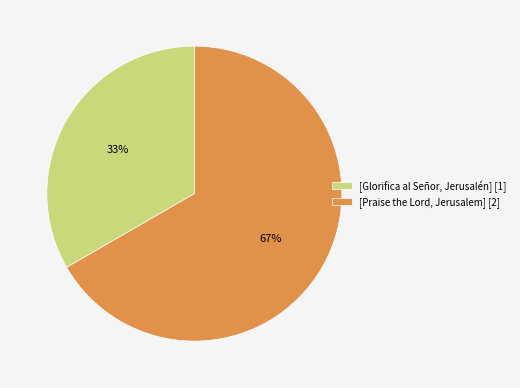

To the nearest percent, what is the combined percentage of [Glorifica al Señor, Jerusalén] and [Praise the Lord, Jerusalem]?

100%